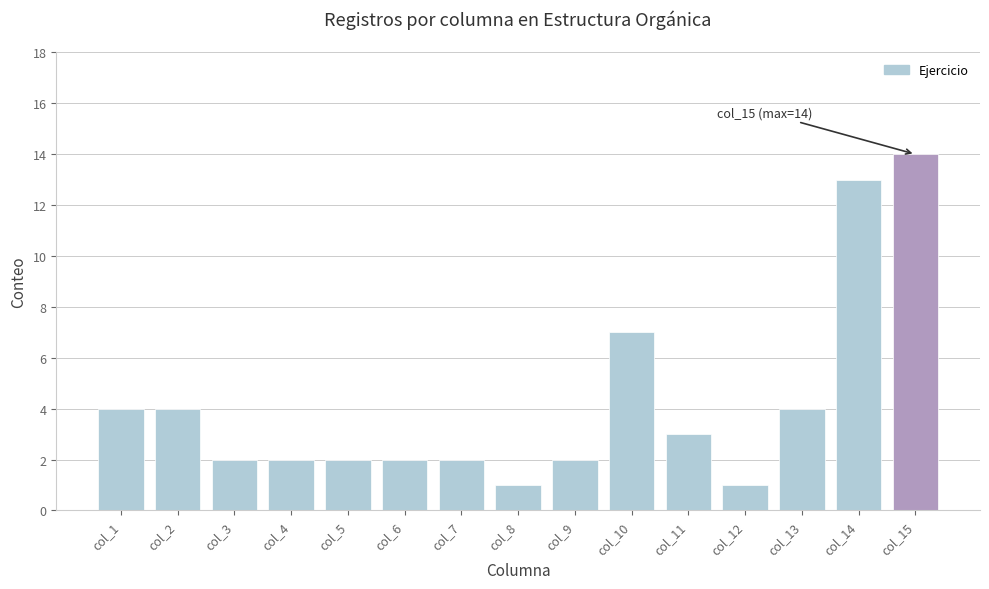

Reading left to right, what are all the values shown in this chart?

4	4	2	2	2	2	2	1	2	7	3	1	4	13	14